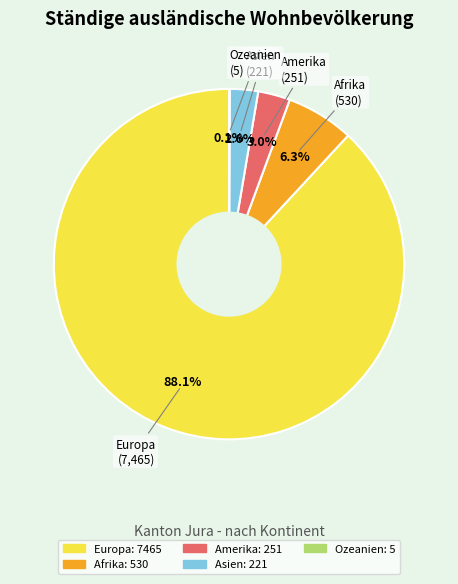

To the nearest percent, what is the difference between the largest and smallest slice percentages?

88%